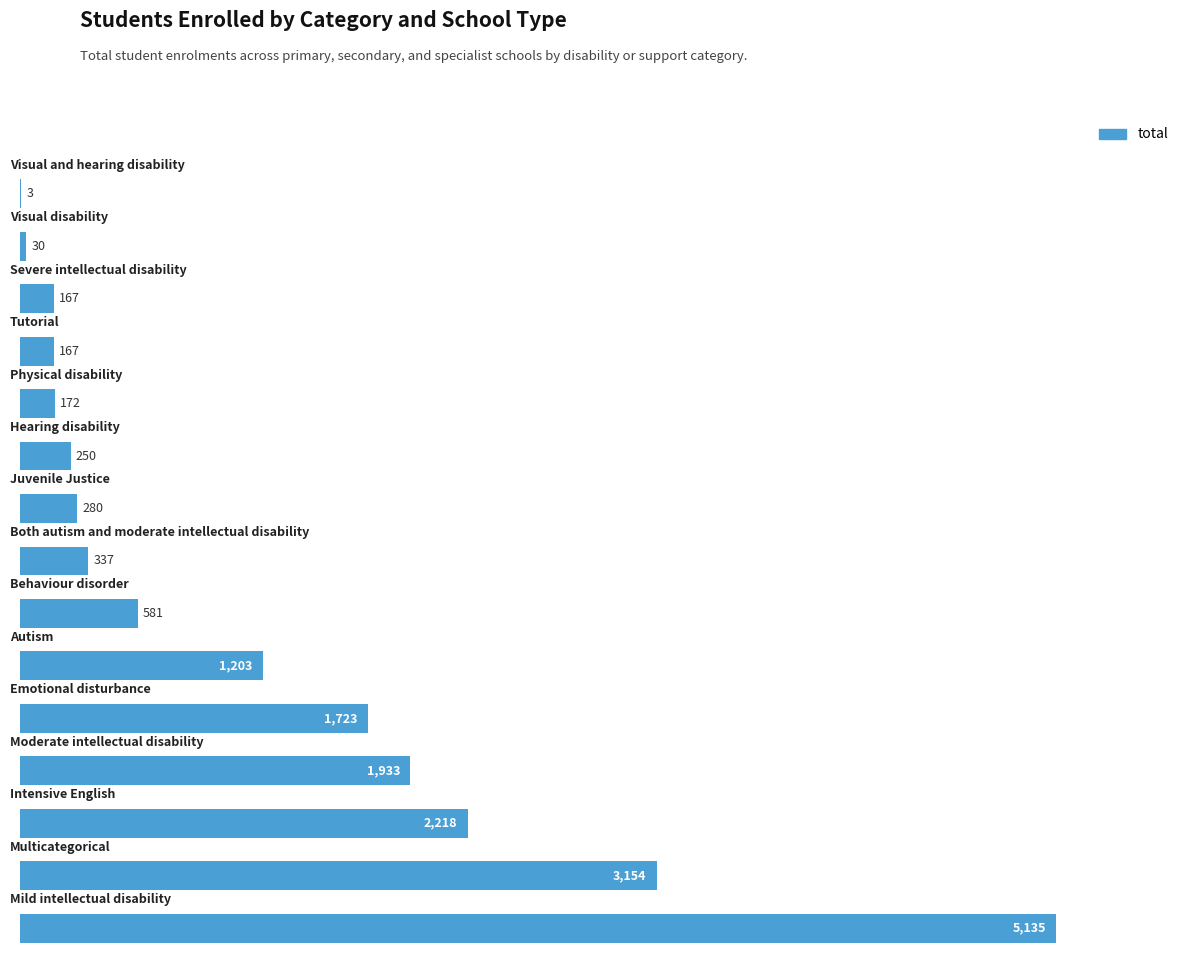

What is the greatest value displayed?

5135